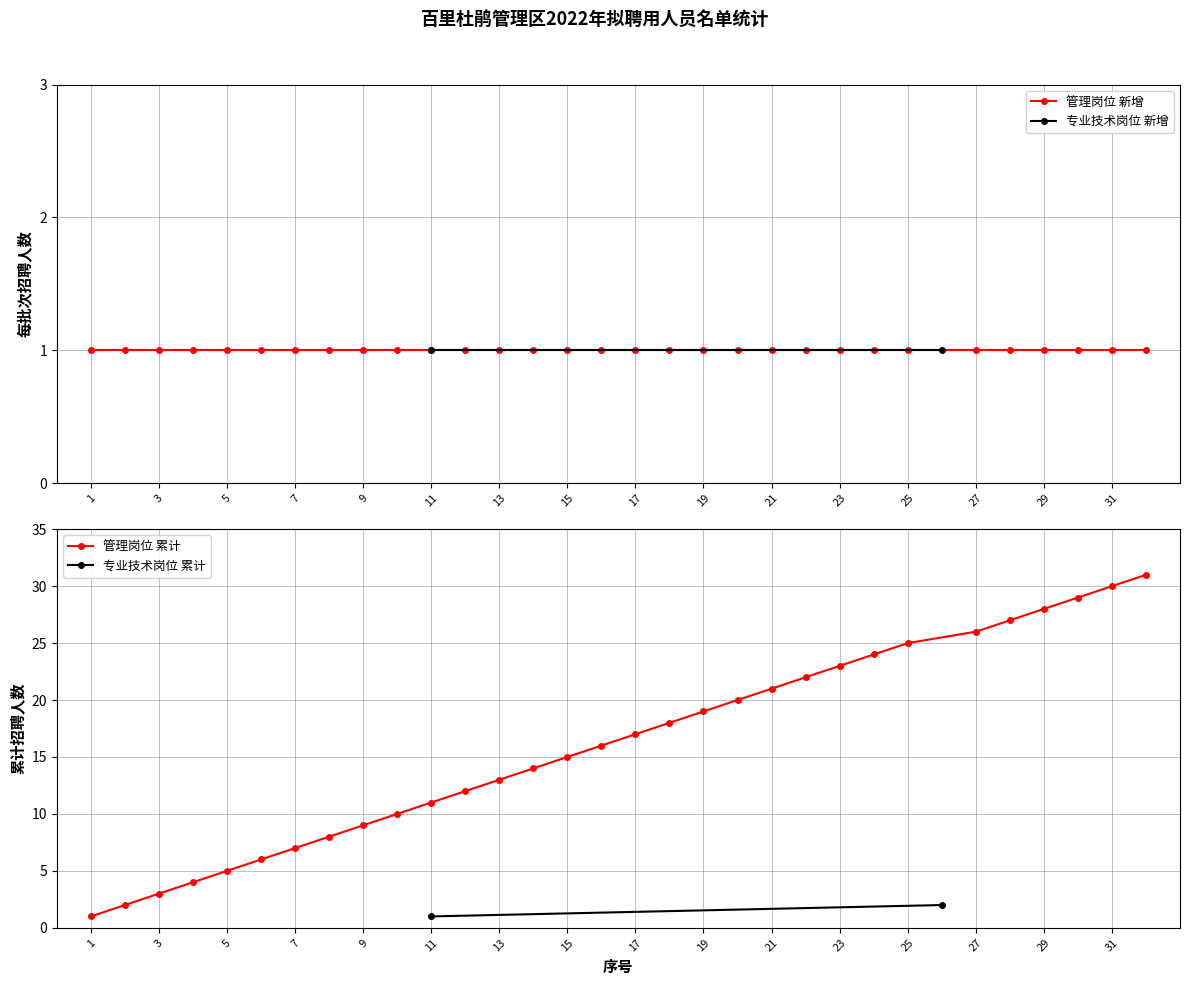

What is the value of the 4th point from the left?

4